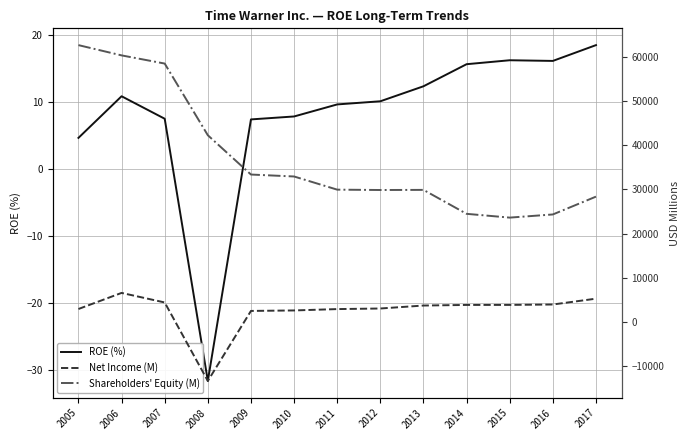

What is the greatest value displayed?

62715.0